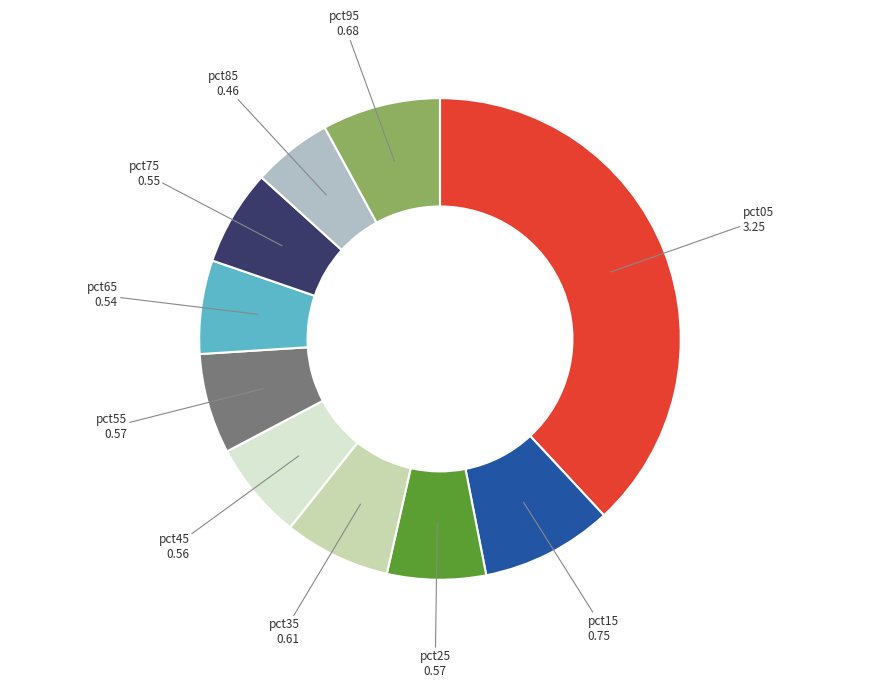

How many slices are in this pie chart?

10